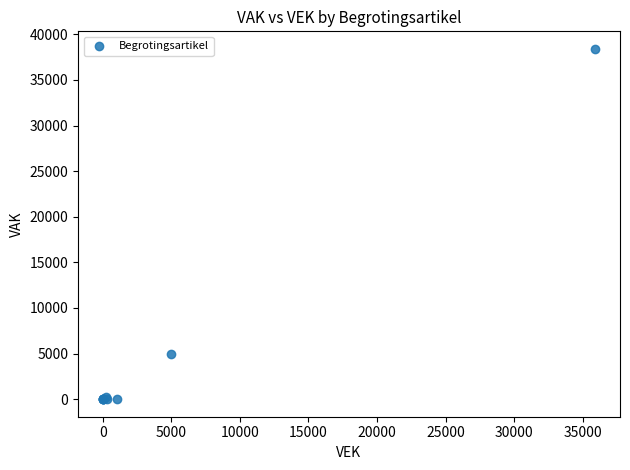

What Y value in the scatter plot is closest to 19204?

5000